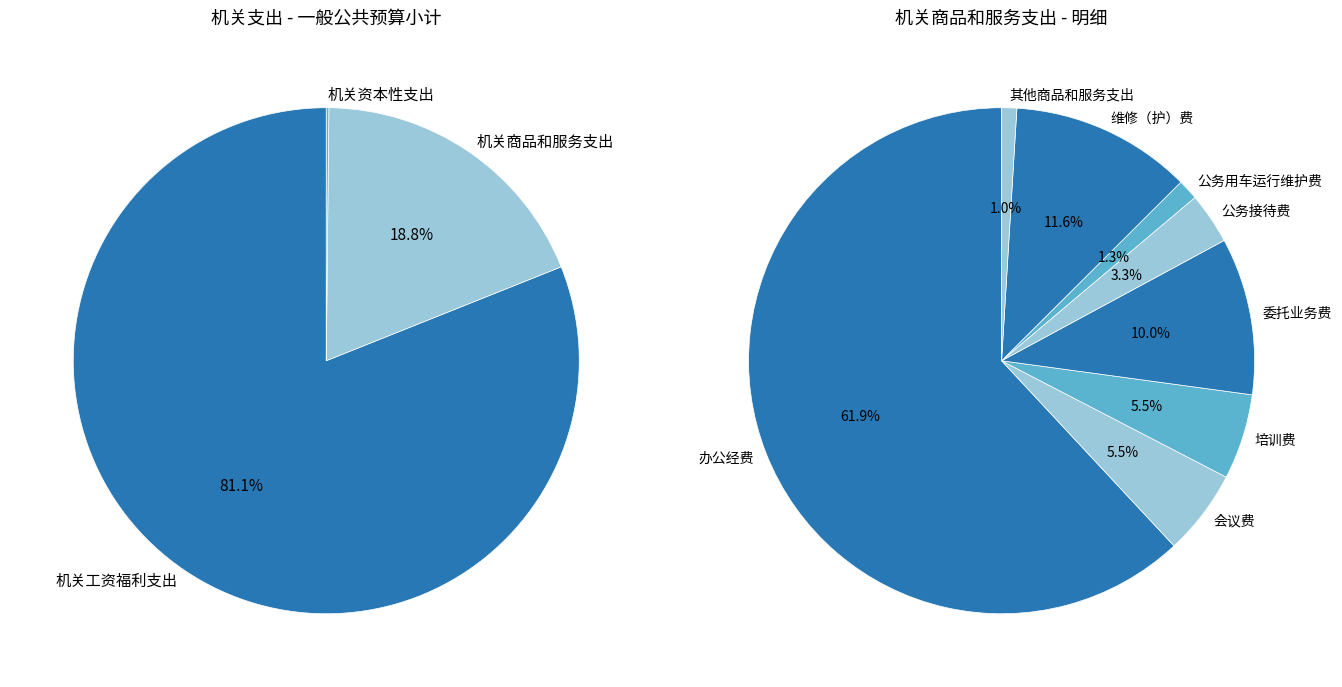

To the nearest percent, what portion does 机关商品和服务支出 represent?

19%